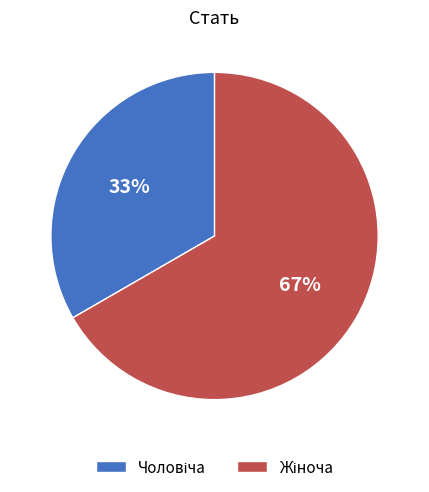

Is there a majority slice in this chart?

Yes